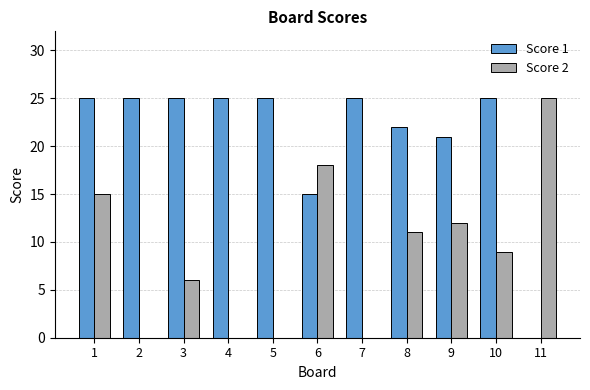

The value of Score 2 at 2 is 0. True or false?

True